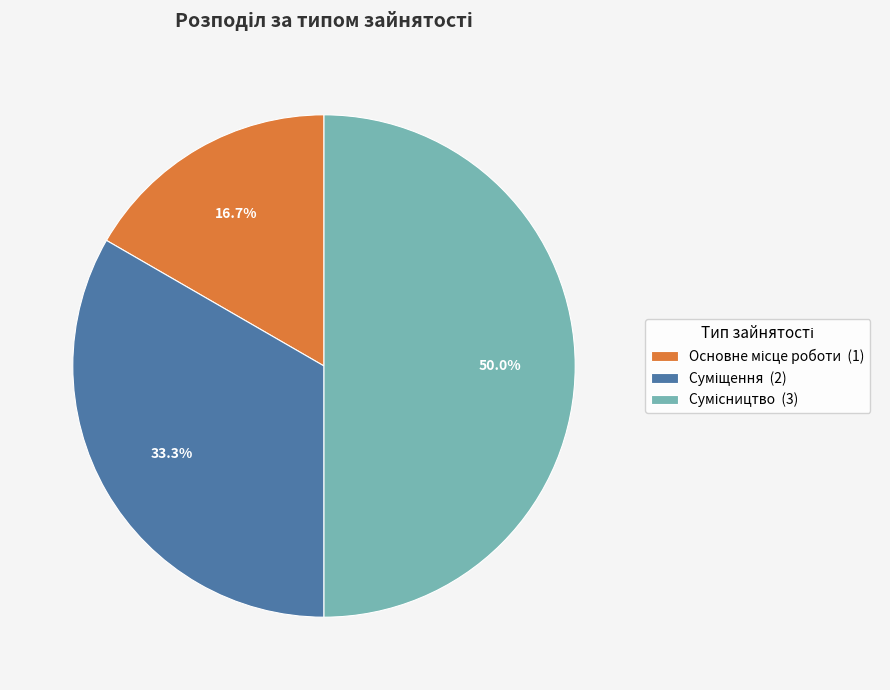

Does Суміщення represent more than half of the total?

No